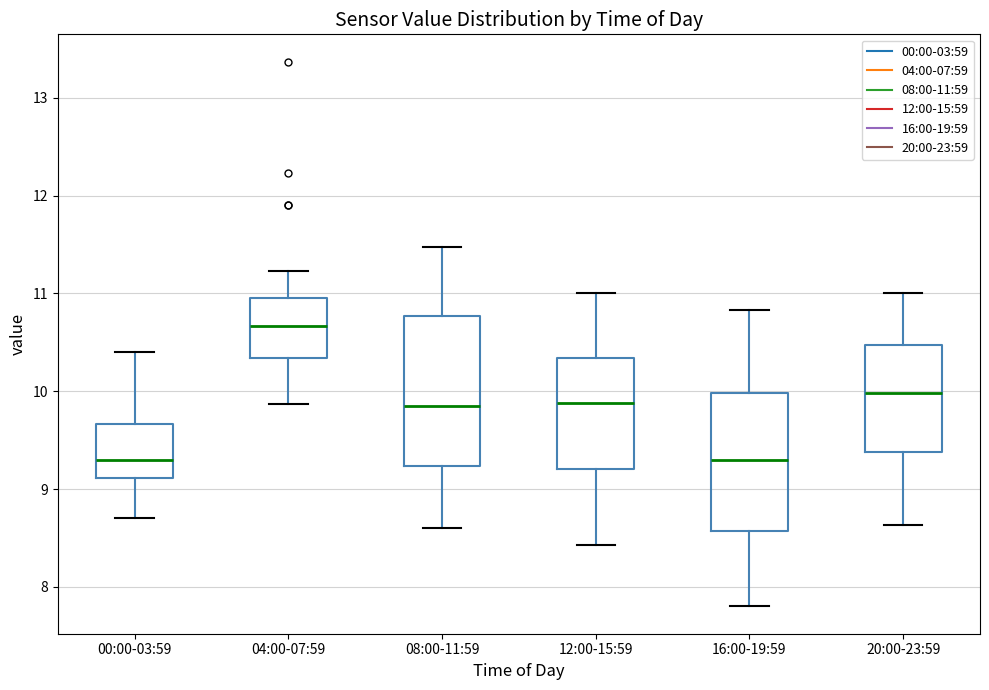

Where is the lower edge of the box for 08:00-11:59 on the y-axis? The values are not printed on the chart, so give them approximately, as read against the axis.

9.2